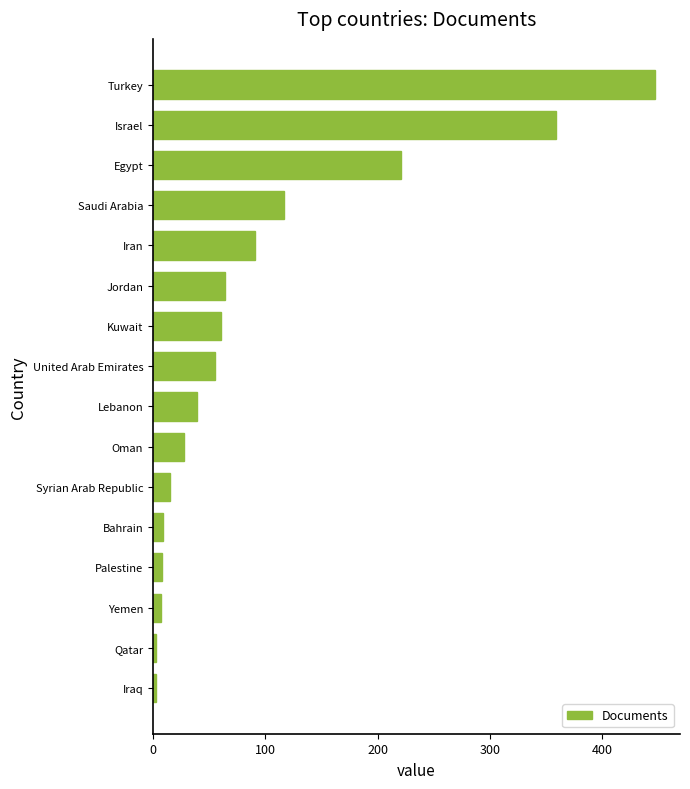

What is the greatest value displayed?

447